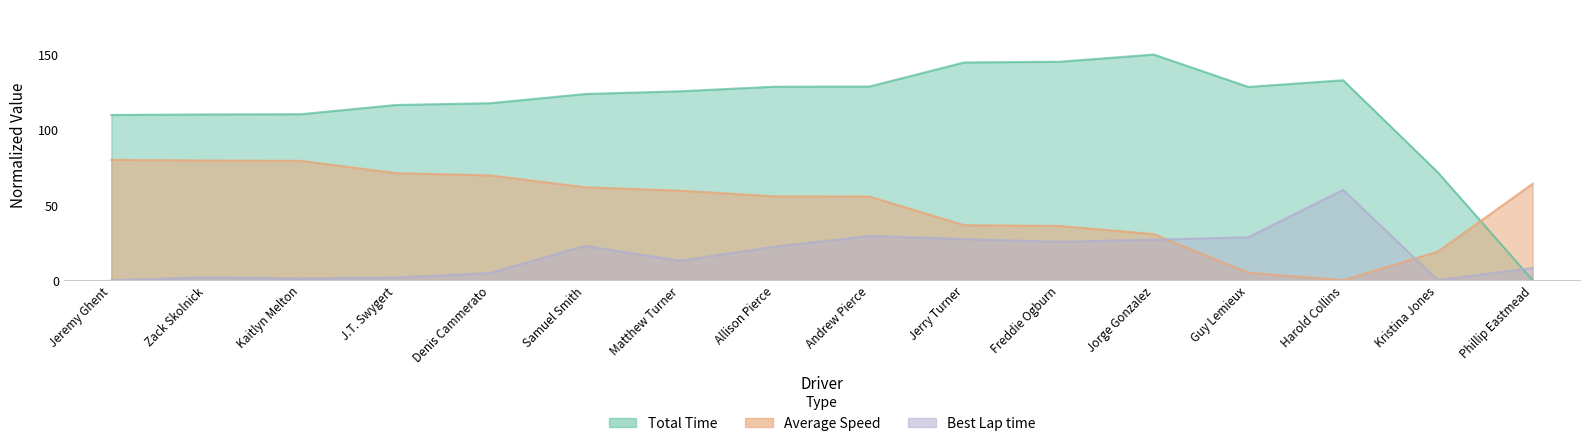

Reading left to right, what are all the values shown in this chart?

Total Time: 109.8	110.2	110.3	116.5	117.6	123.8	125.6	128.6	128.7	144.8	145.2	150.0	128.5	132.9	71.6	0.0
Average Speed: 80.0	79.5	79.3	71.2	69.6	61.8	59.5	55.7	55.6	36.5	36.0	30.6	4.9	0.0	19.0	64.0